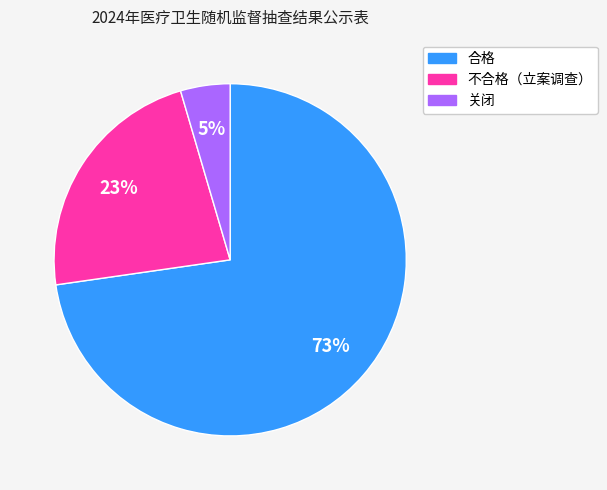

To the nearest percent, what percentage of the pie is 关闭?

5%